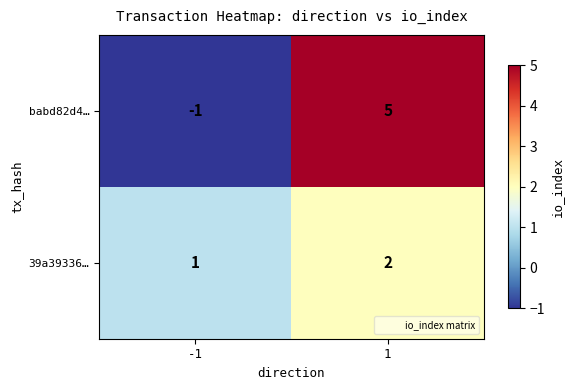

Which series has the widest spread of values?

babd82d4…